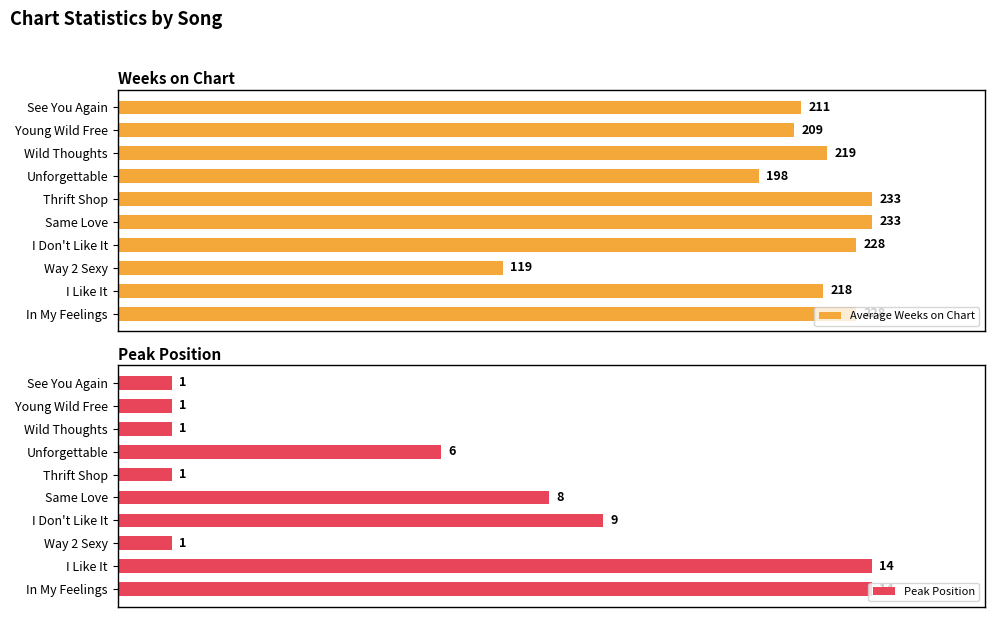

What is the maximum value shown in the chart?

233